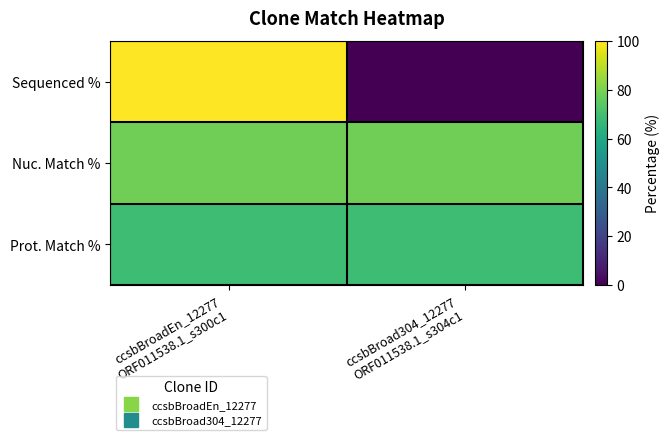

Which category has the highest value across all series?

ccsbBroadEn_12277
ORF011538.1_s300c1